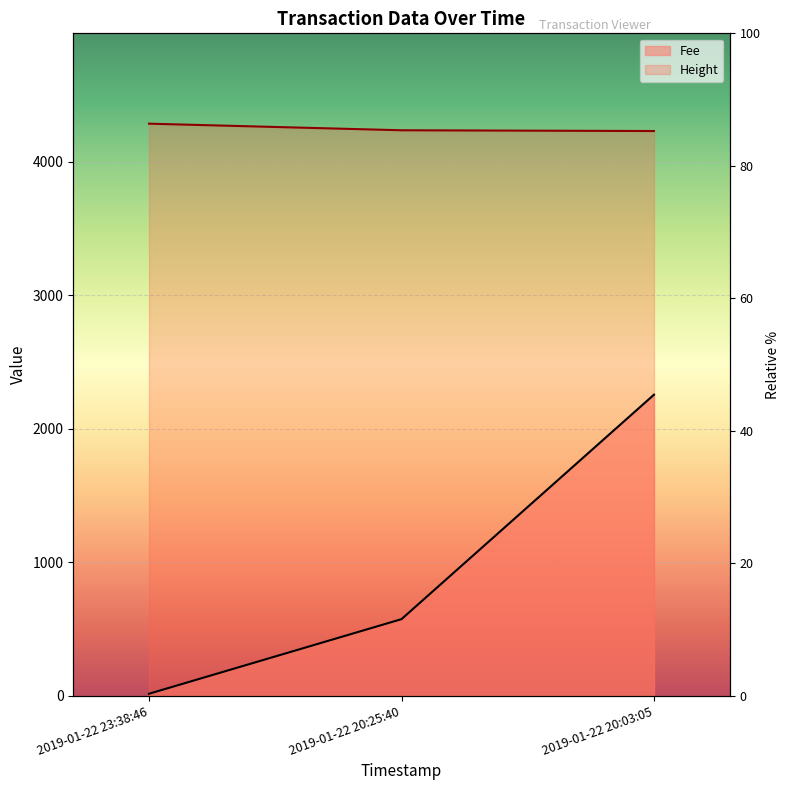

Is the value of Fee at 2019-01-22 20:25:40 greater than the value of Height at 2019-01-22 20:03:05?

No